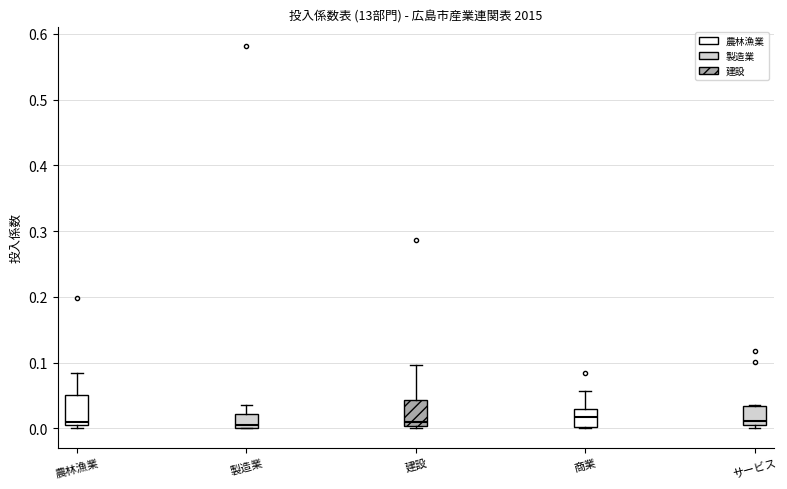

Reading left to right, read every box against the y-axis: the position of its median line, the range the box covers, and the ends of its whiskers. The values are not printed on the chart, so give them approximately, as read against the axis.

農林漁業: median 0.01 (just above the box's lower edge), box 0.01 to 0.05, whiskers 0.00 to 0.08
製造業: median 0.00 (just above the box's lower edge), box 0.00 to 0.02, whiskers 0.00 to 0.04
建設: median 0.01, box 0.00 to 0.04, whiskers 0.00 (just below the box's lower edge) to 0.10
商業: median 0.02, box 0.00 to 0.03, whiskers 0.00 to 0.06
サービス: median 0.01, box 0.00 to 0.03, whiskers 0.00 (just below the box's lower edge) to 0.04